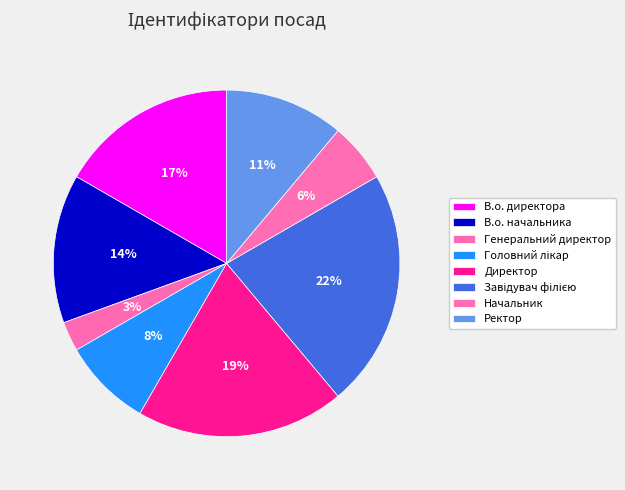

To the nearest percent, what is the average slice percentage?

12%